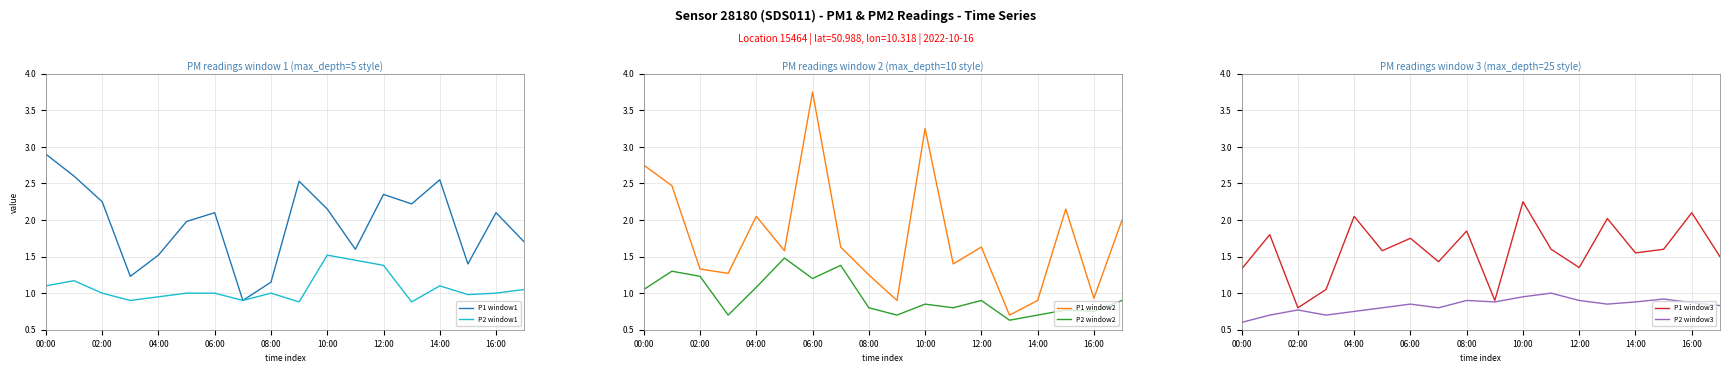

True or false: P2 window1 has a value of 1.0 at 16:00.

True